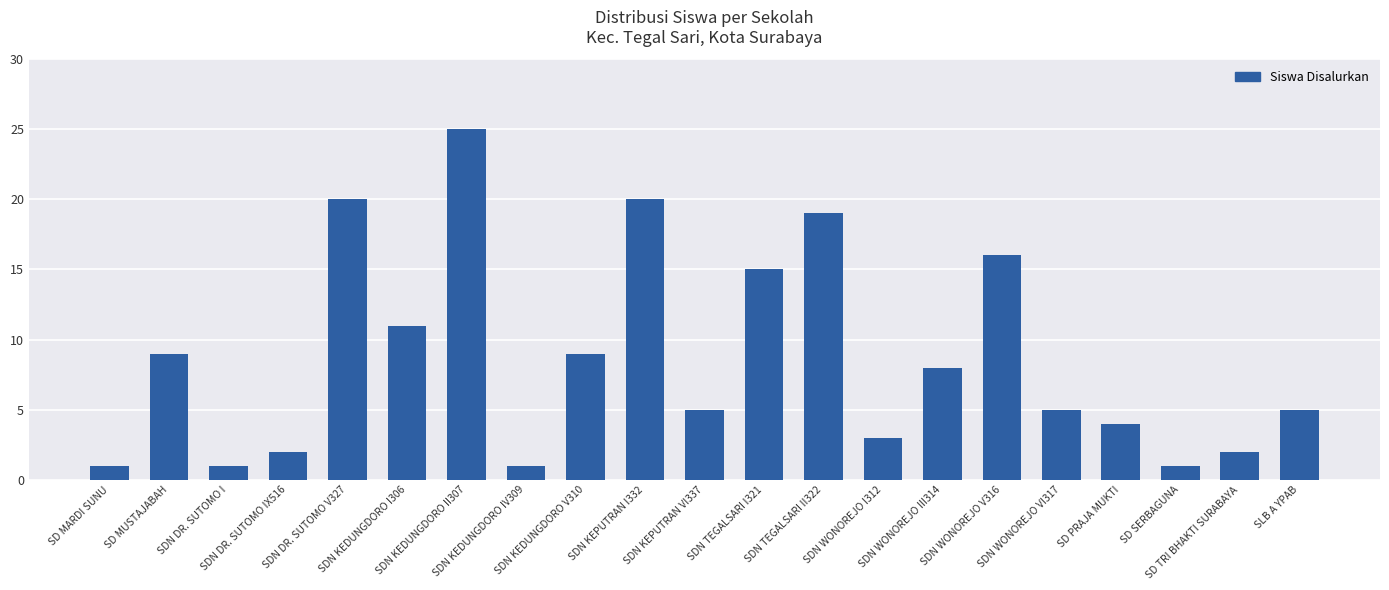

What is the maximum value shown in the chart?

25